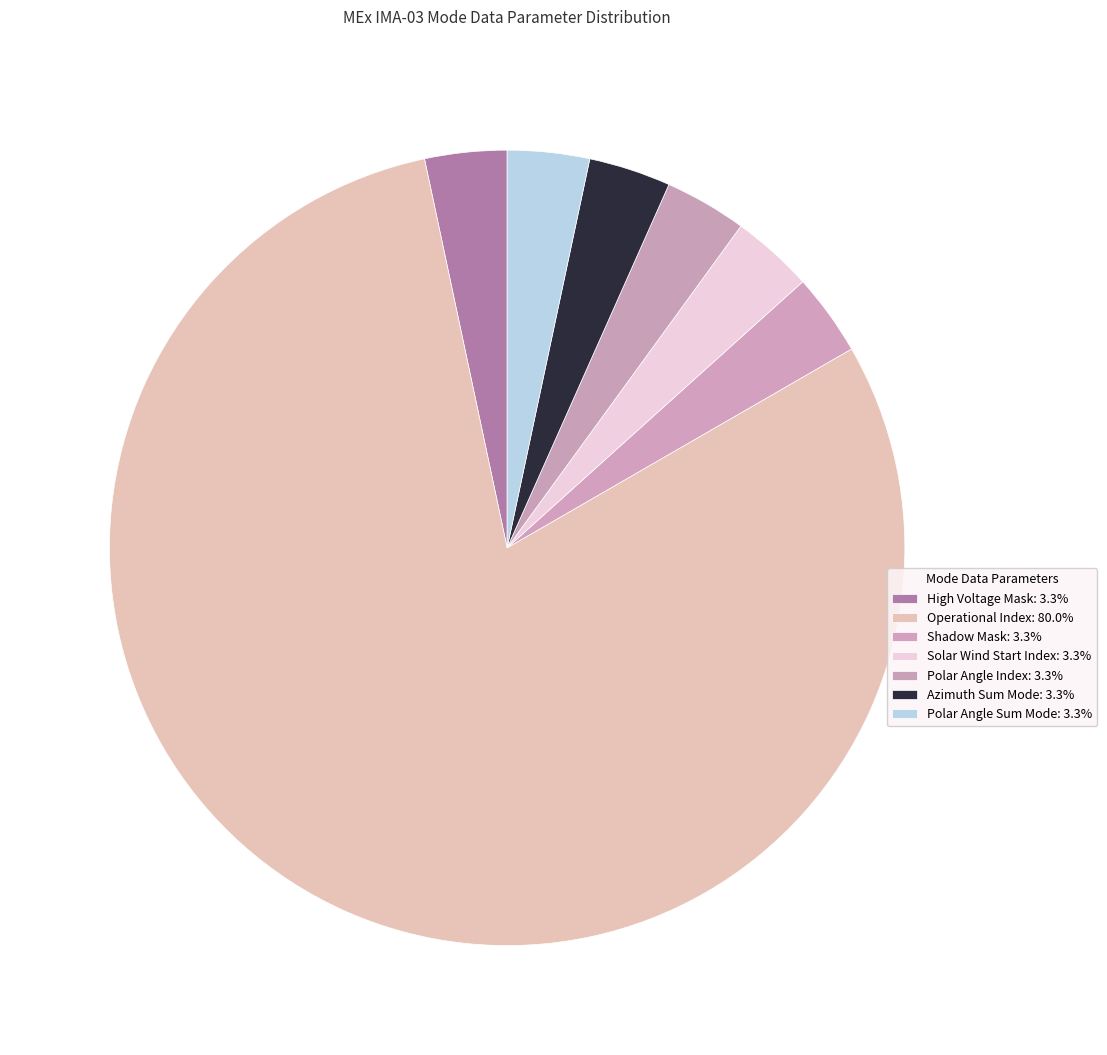

How many slices are in this pie chart?

7